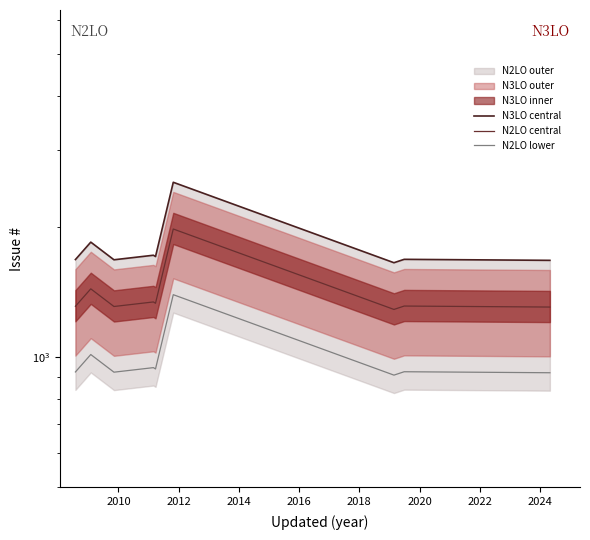

What is the sum of all N2LO lower values?

8882.0